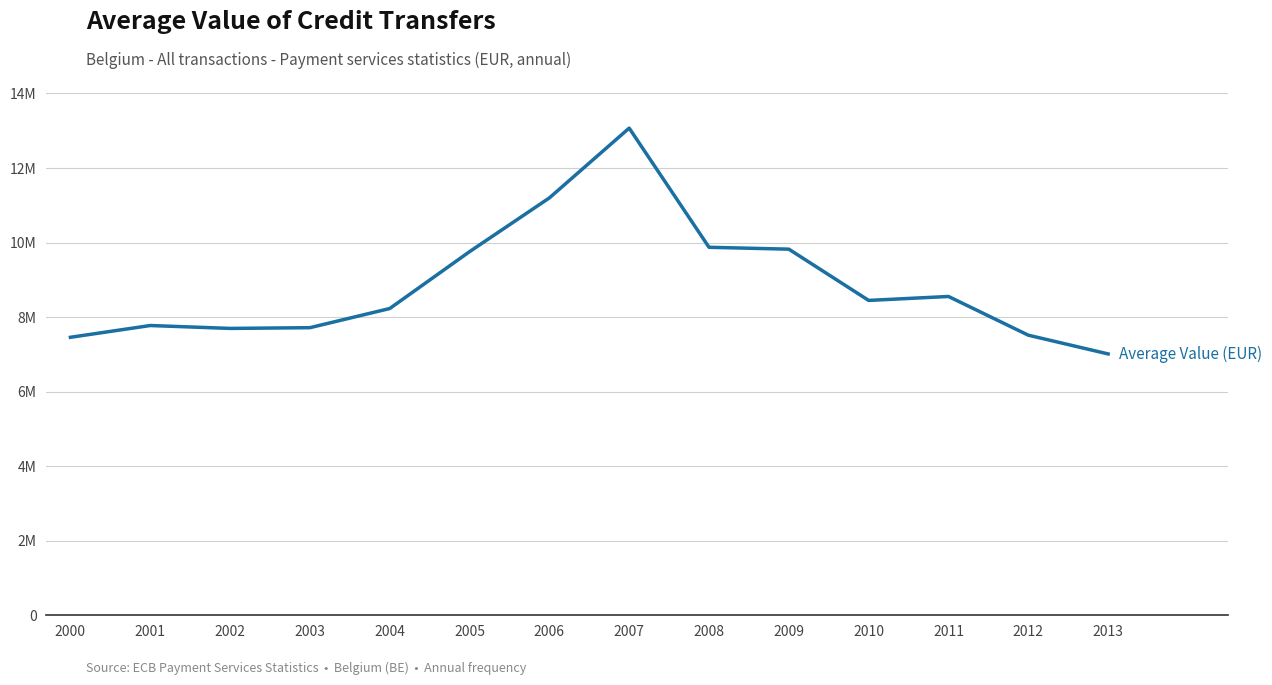

Does the chart have visible grid lines?

Yes